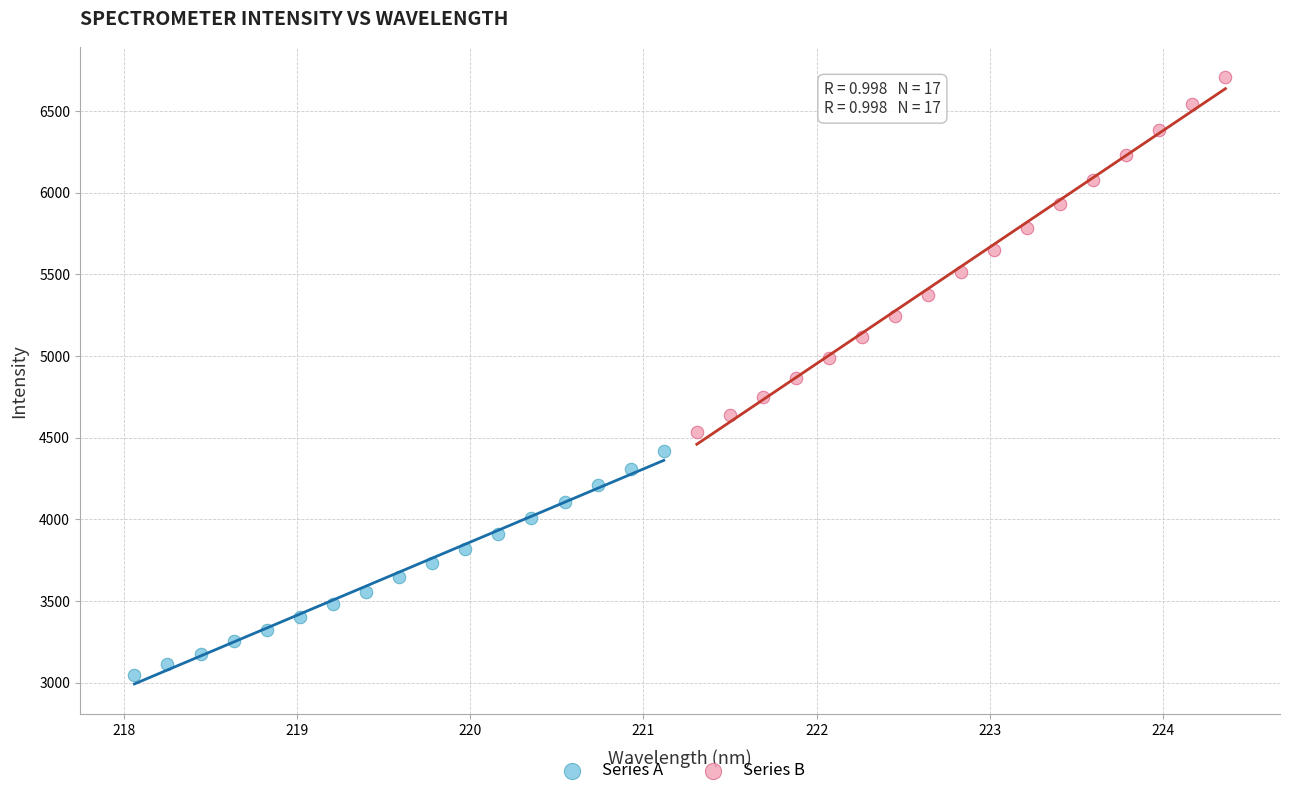

Which series contains the highest Y value?

Series B